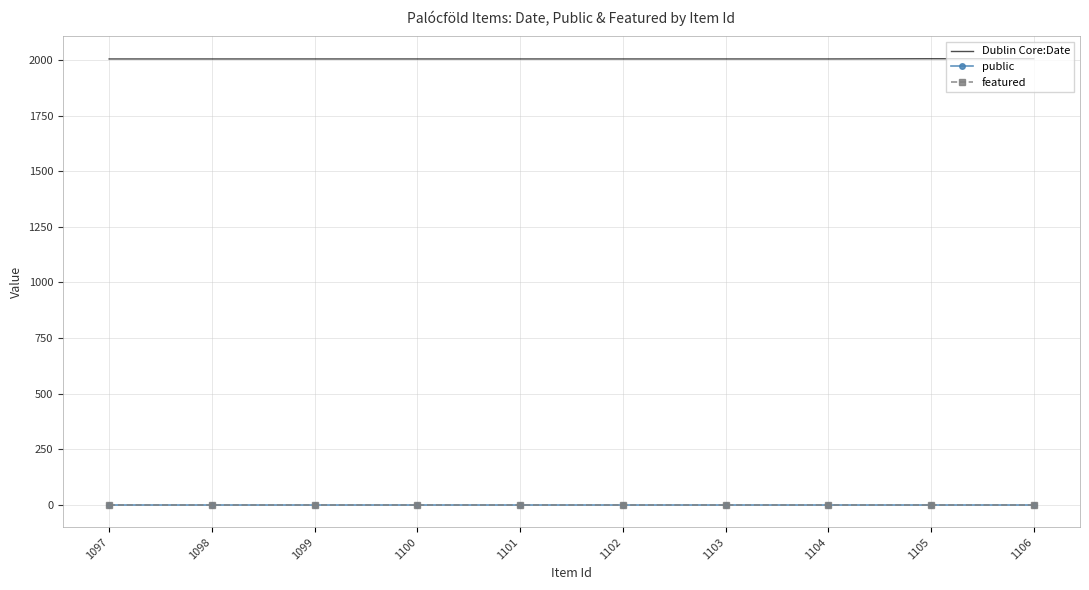

What are all the series names shown in the legend?

Dublin Core:Date, public, featured